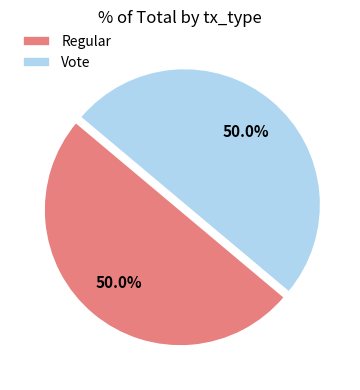

What is the ratio of the value at Regular to the value at Vote?

1.0